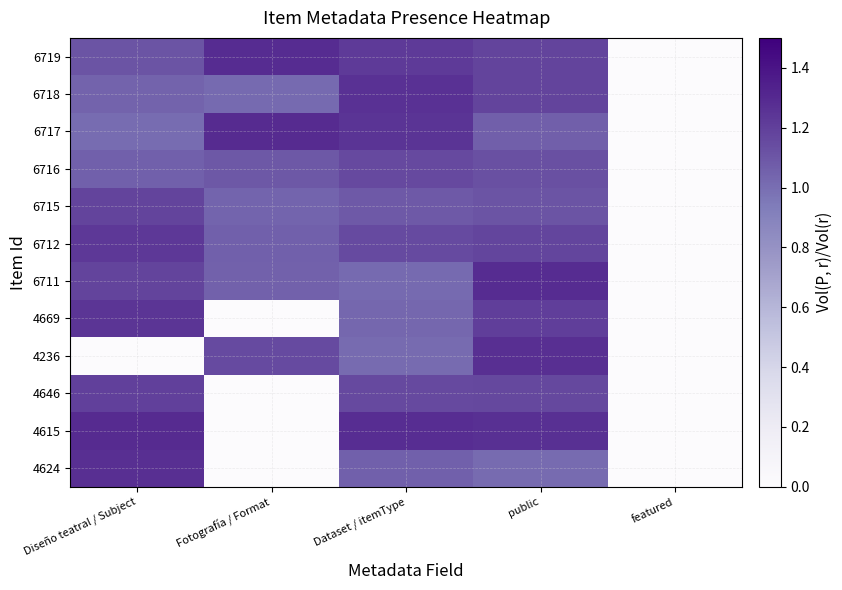

Rank the series at Diseño teatral / Subject from highest to lowest value.

4615, 4624, 4669, 6712, 4646, 6715, 6711, 6719, 6716, 6718, 6717, 4236